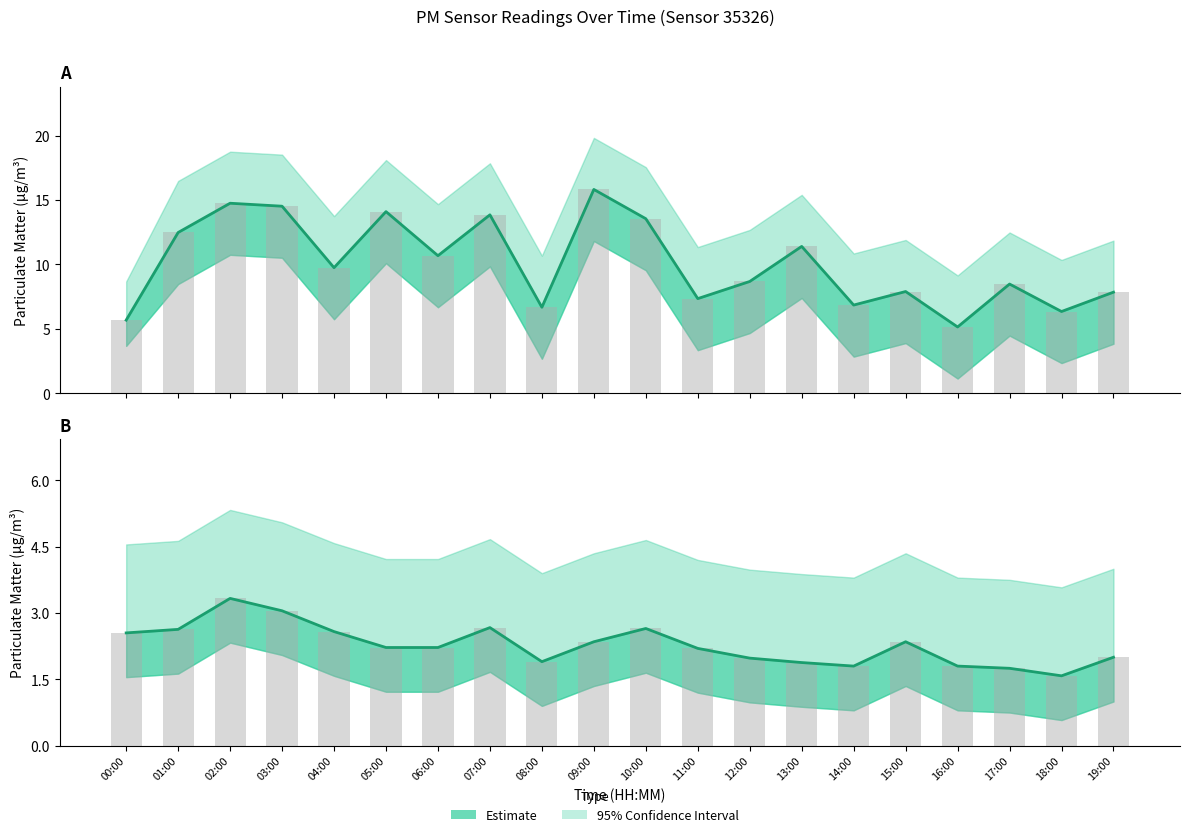

What is the sum of the P2 Estimate values at 19:00 and 00:00?

4.5